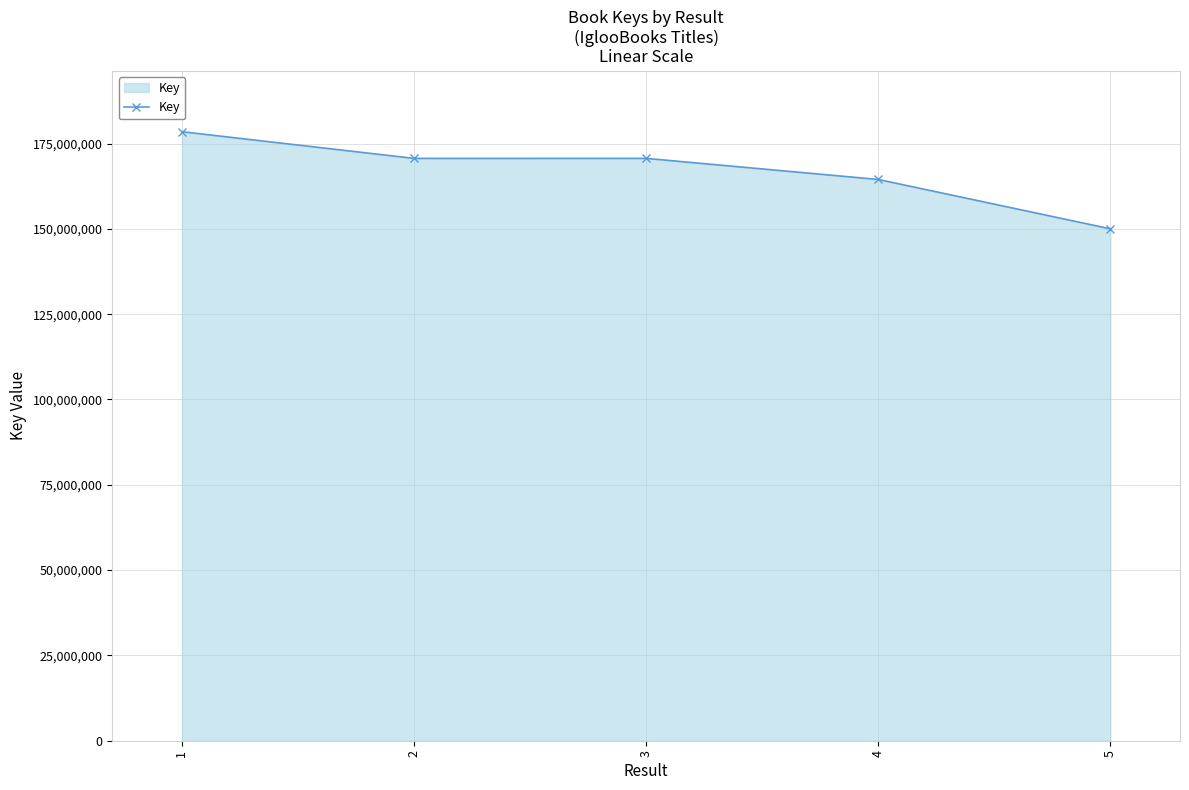

What is the sum of all values?

834242715